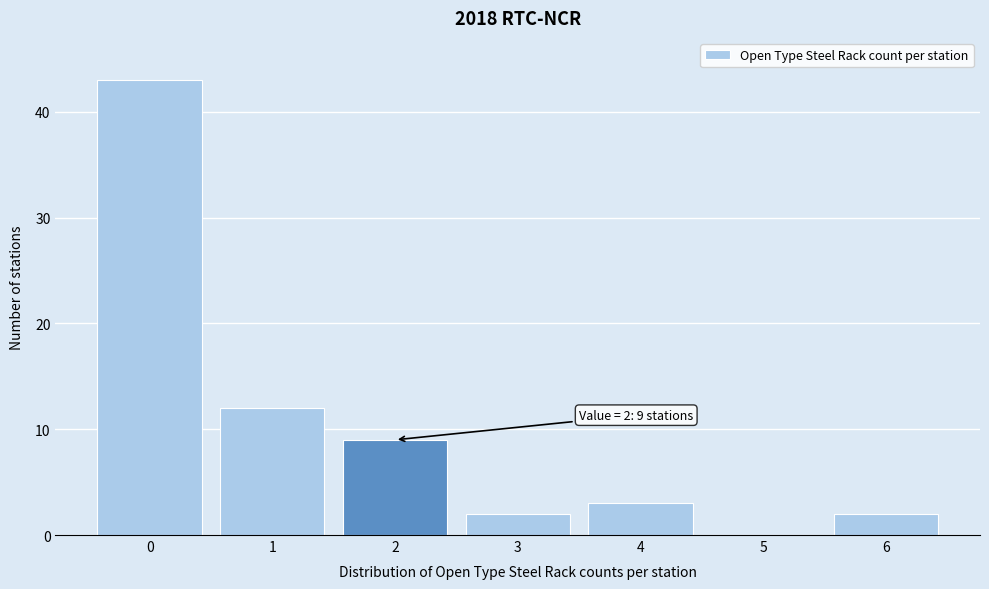

Reading right to left, extract all data points from this chart.

6=2	5=0	4=3	3=2	2=9	1=12	0=43